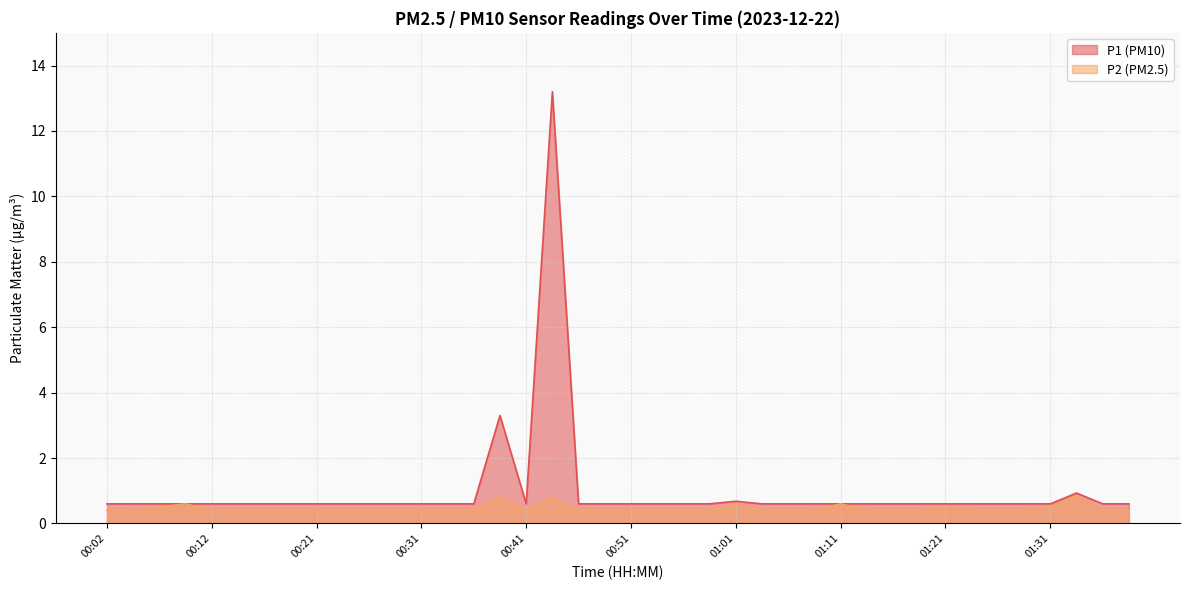

What is the total value across all series at 00:59?

1.0